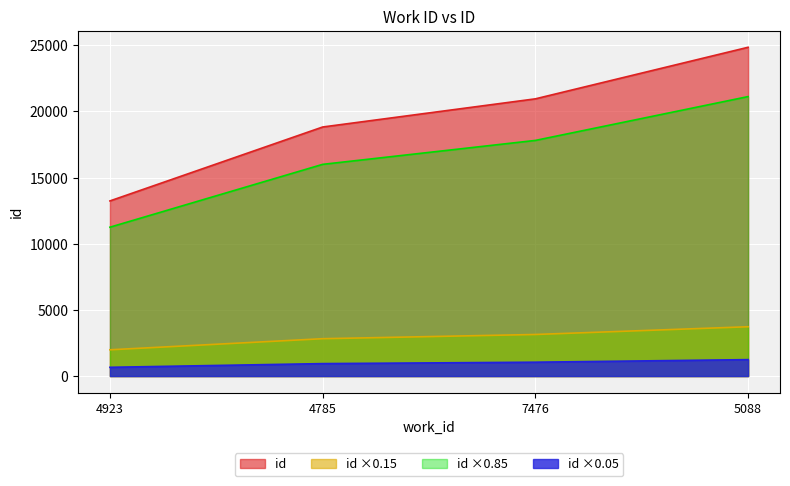

What is the change in value from 4923 to 4785?

+5586